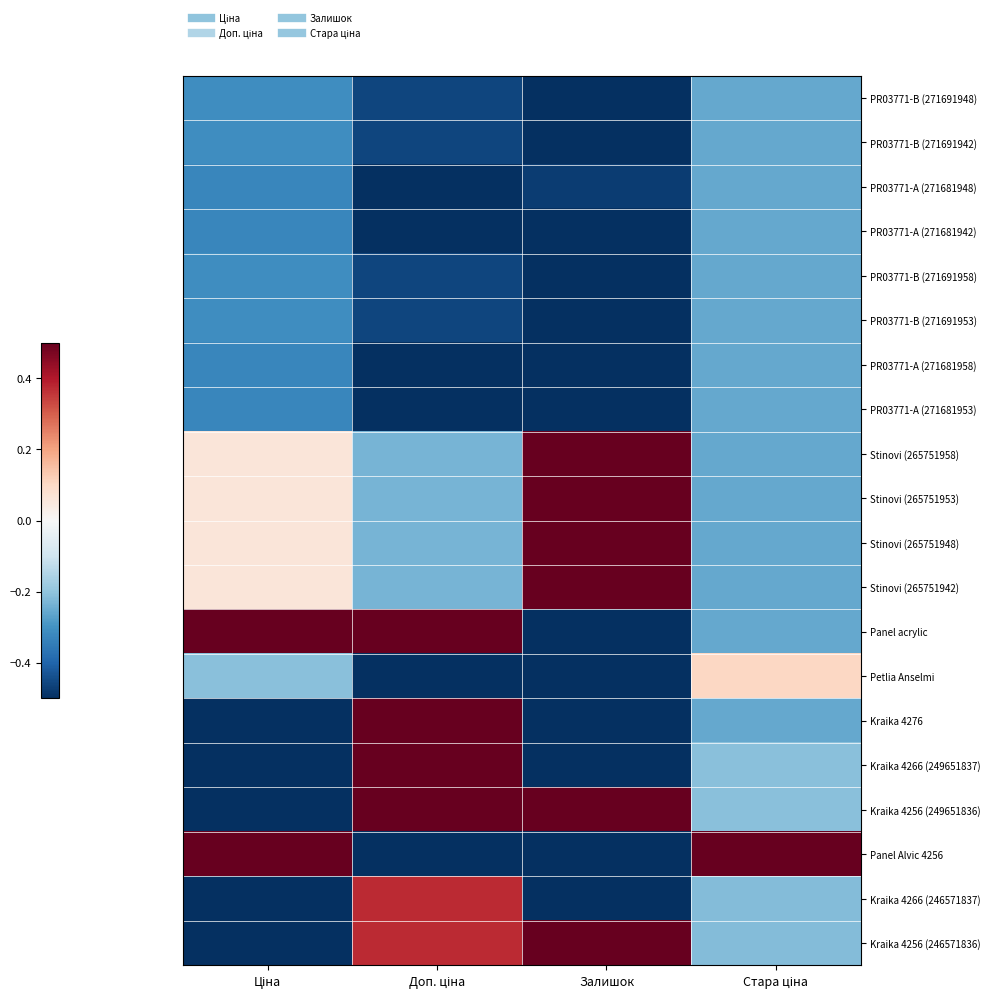

What is the smallest value displayed?

-0.5